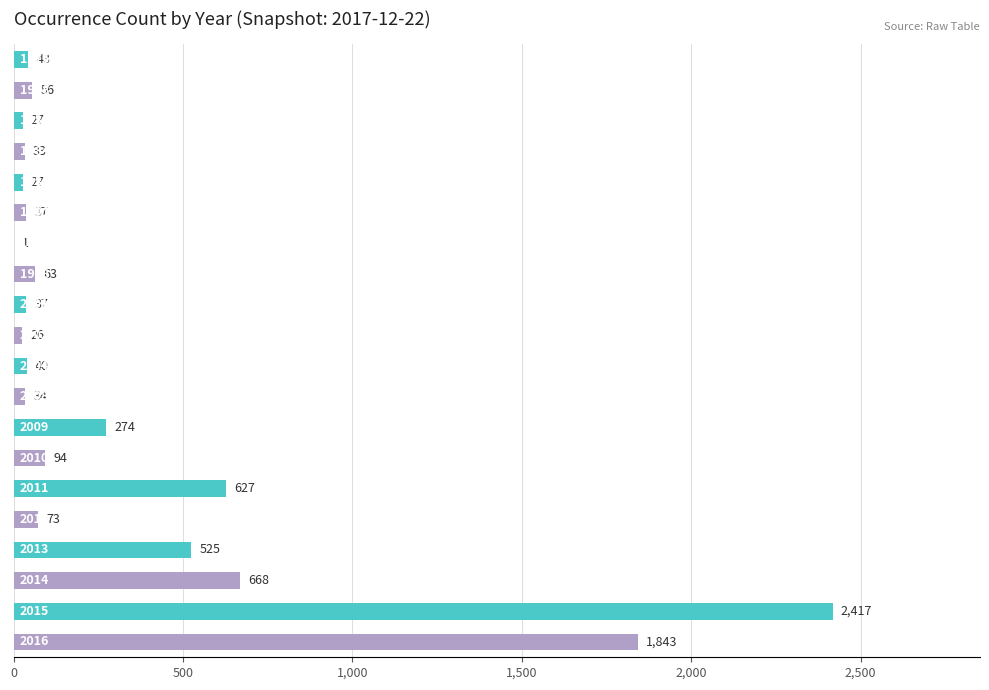

What is the greatest value displayed?

2417